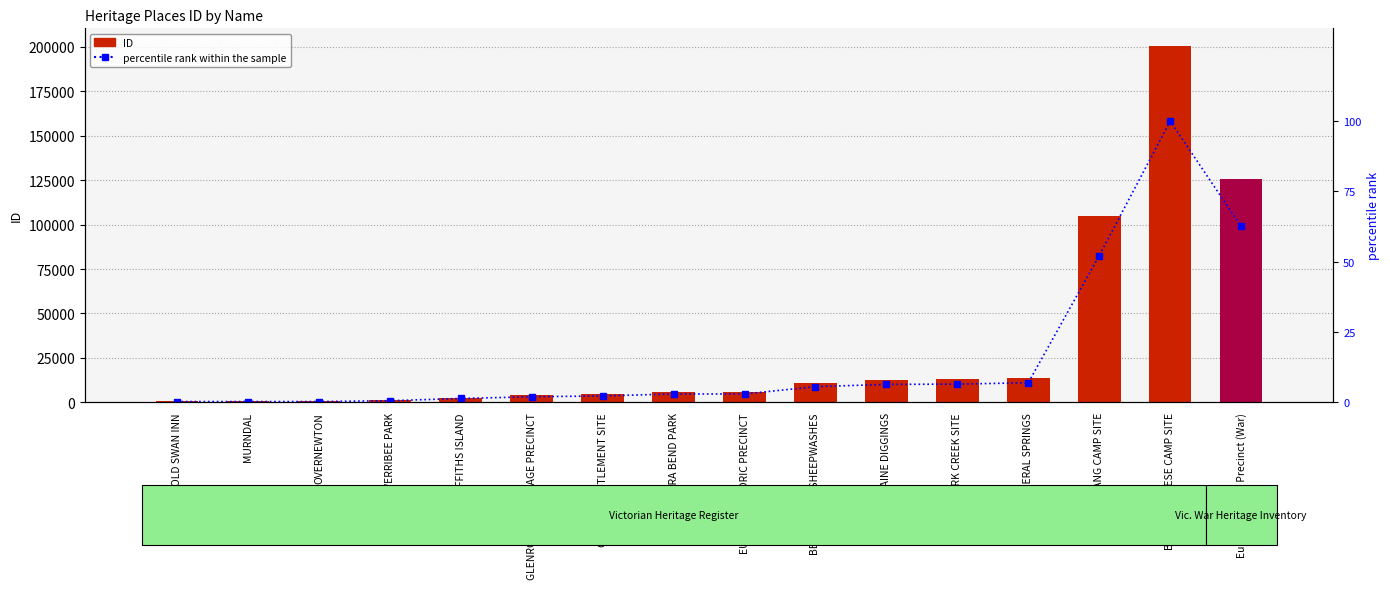

How many groups of bars are there?

16